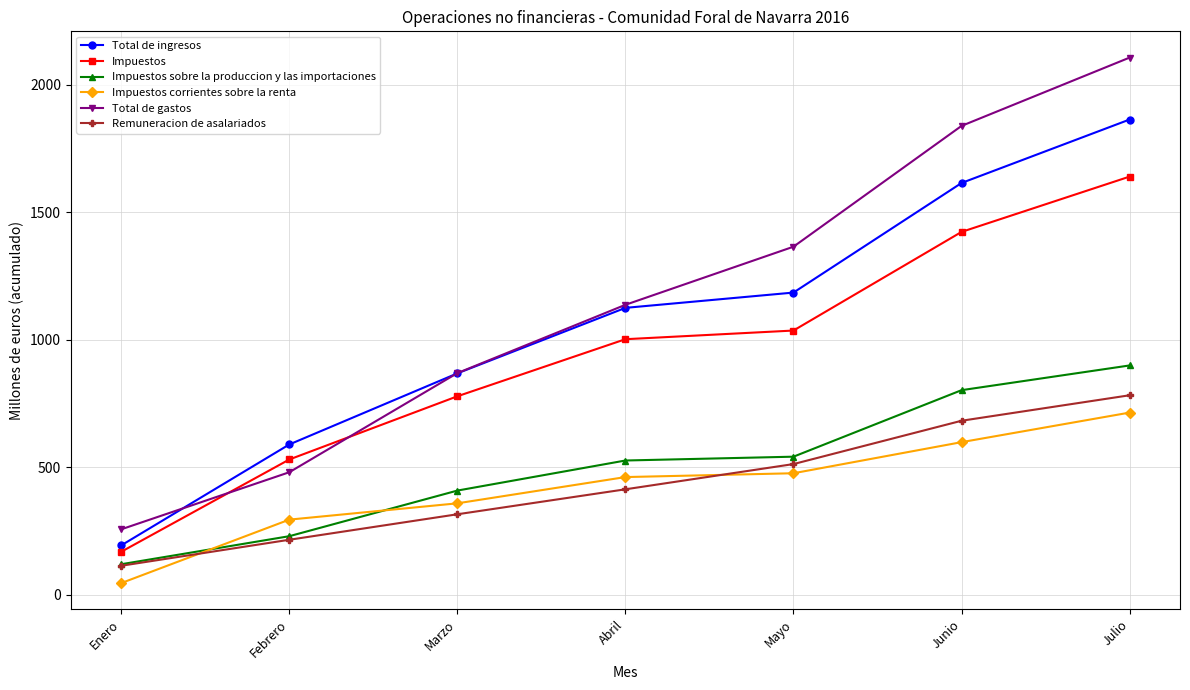

Which series has the widest spread of values?

Total de gastos